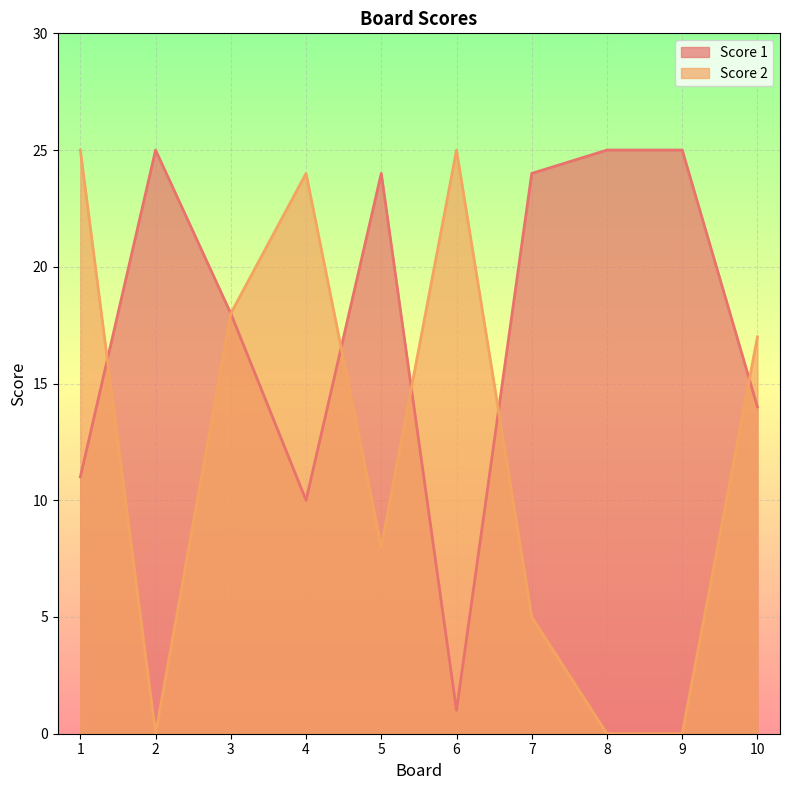

Which category has the lowest value across all series?

2